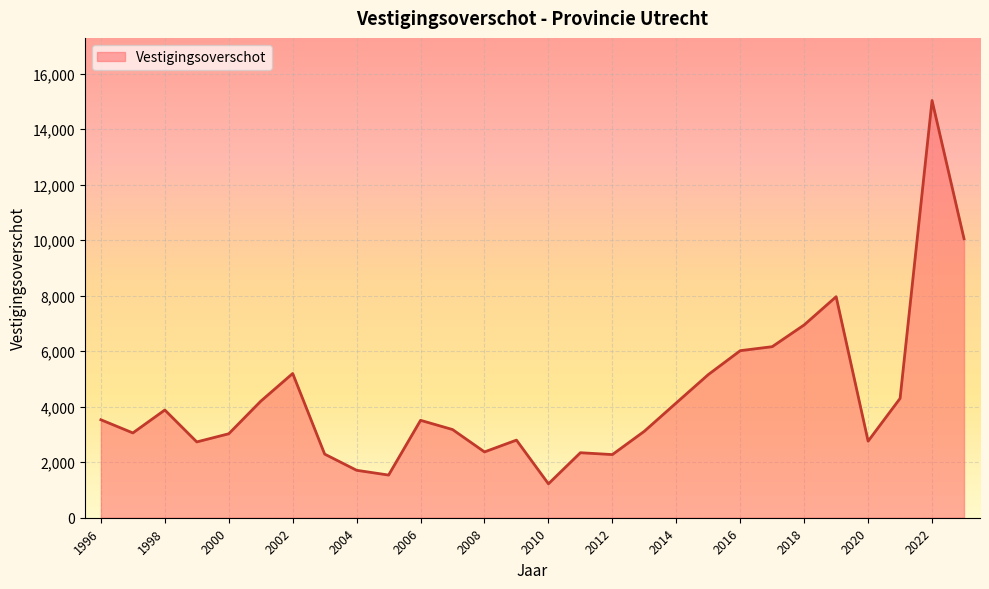

What is the minimum value shown in the chart?

1222